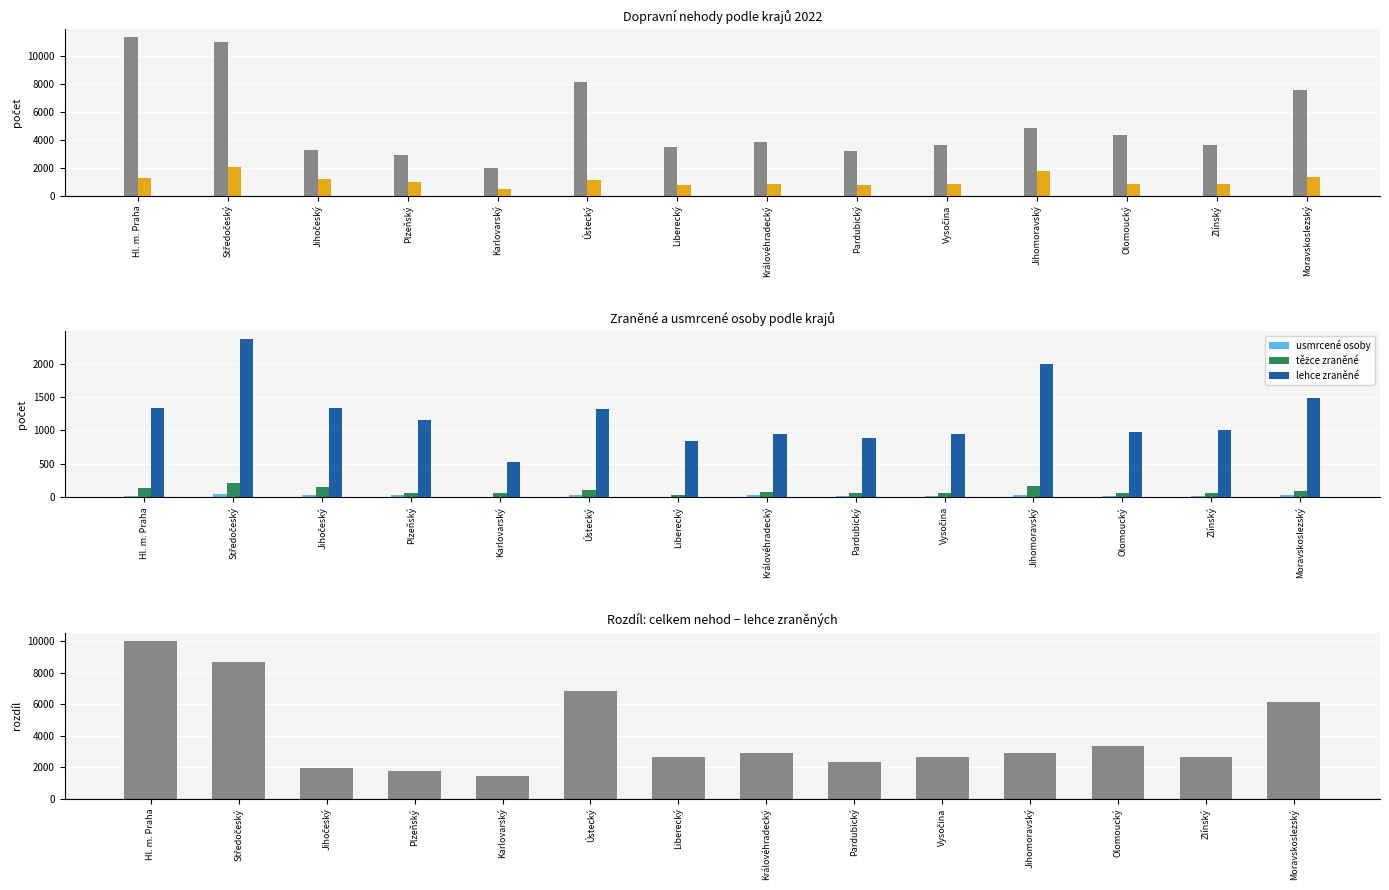

At which label is lehce zraněné closest to 1445?

Moravskoslezský